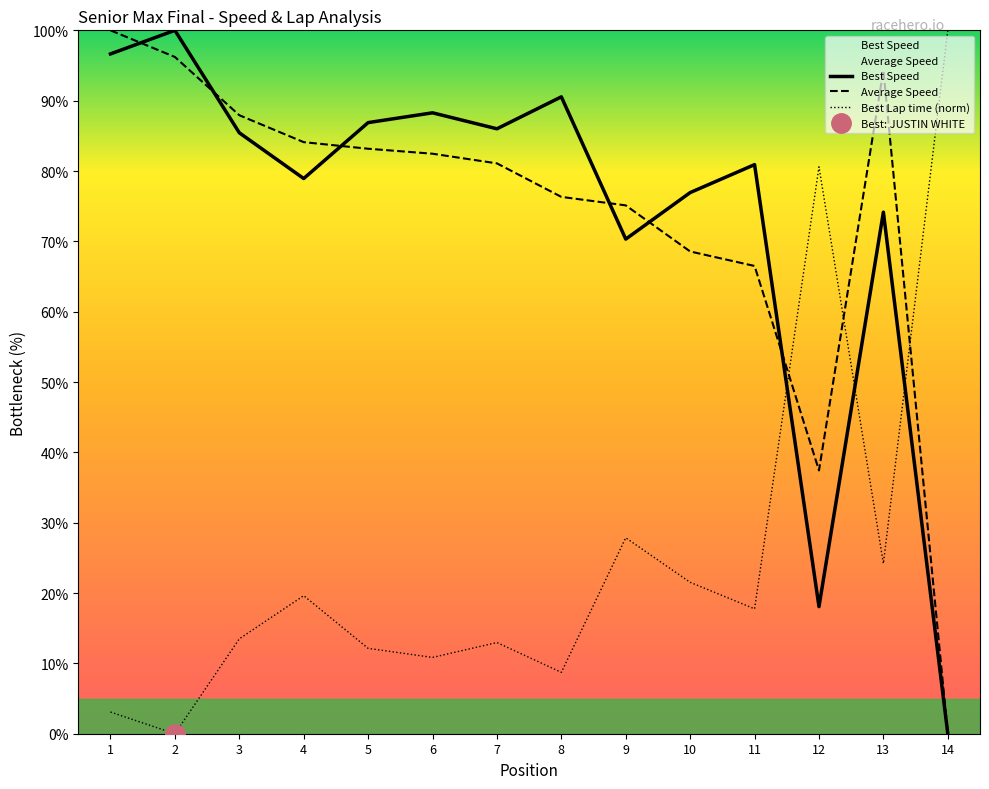

At which label does Best Speed reach its minimum?

14